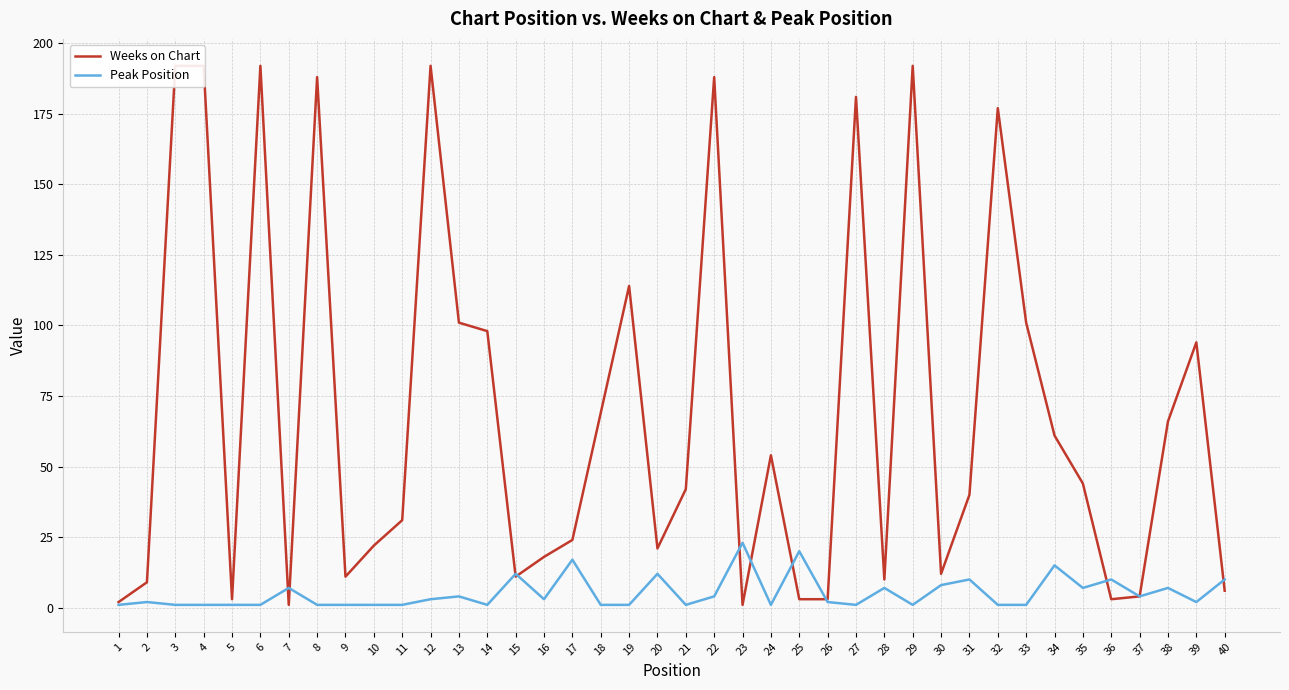

At which category is the sum across all series the highest?

12